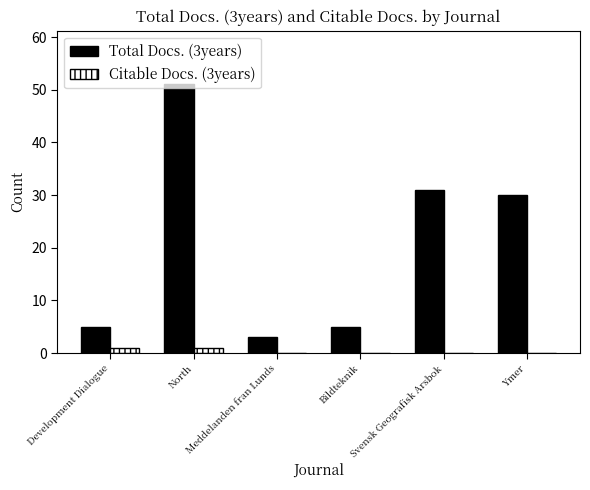

What is the difference between the Total Docs. (3years) values at Meddelanden fran Lunds and Ymer?

27